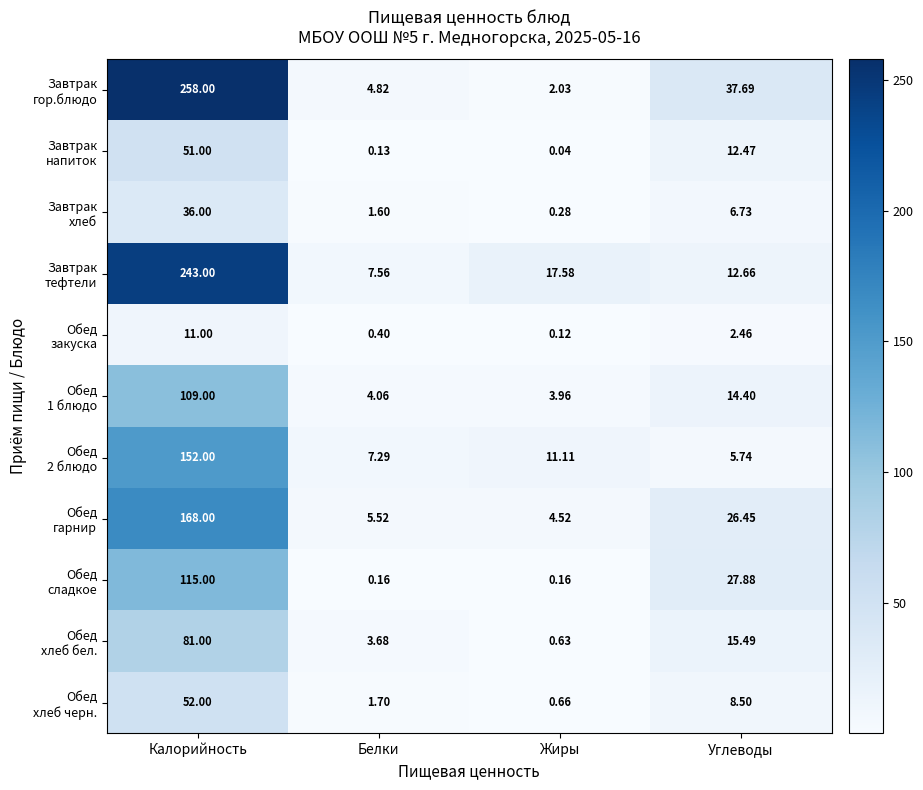

Which category has the highest value across all series?

Калорийность